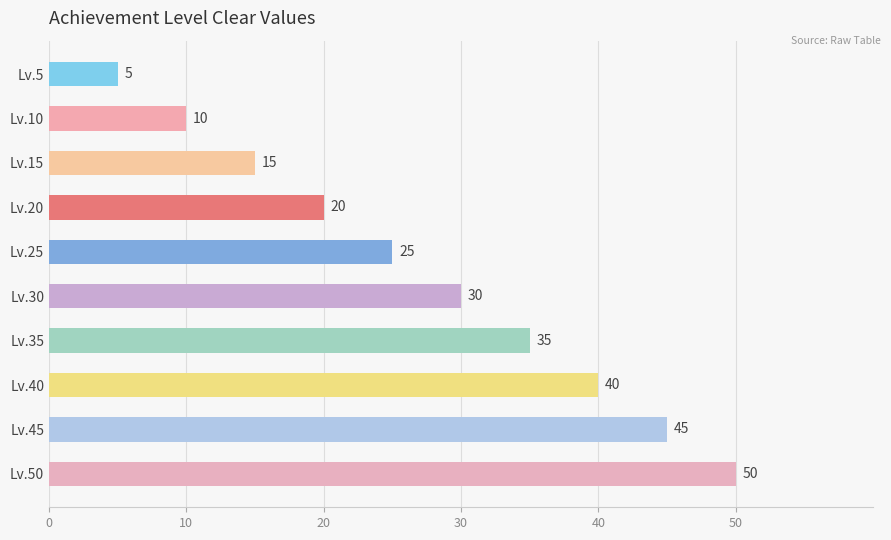

How many series are shown in this chart?

1